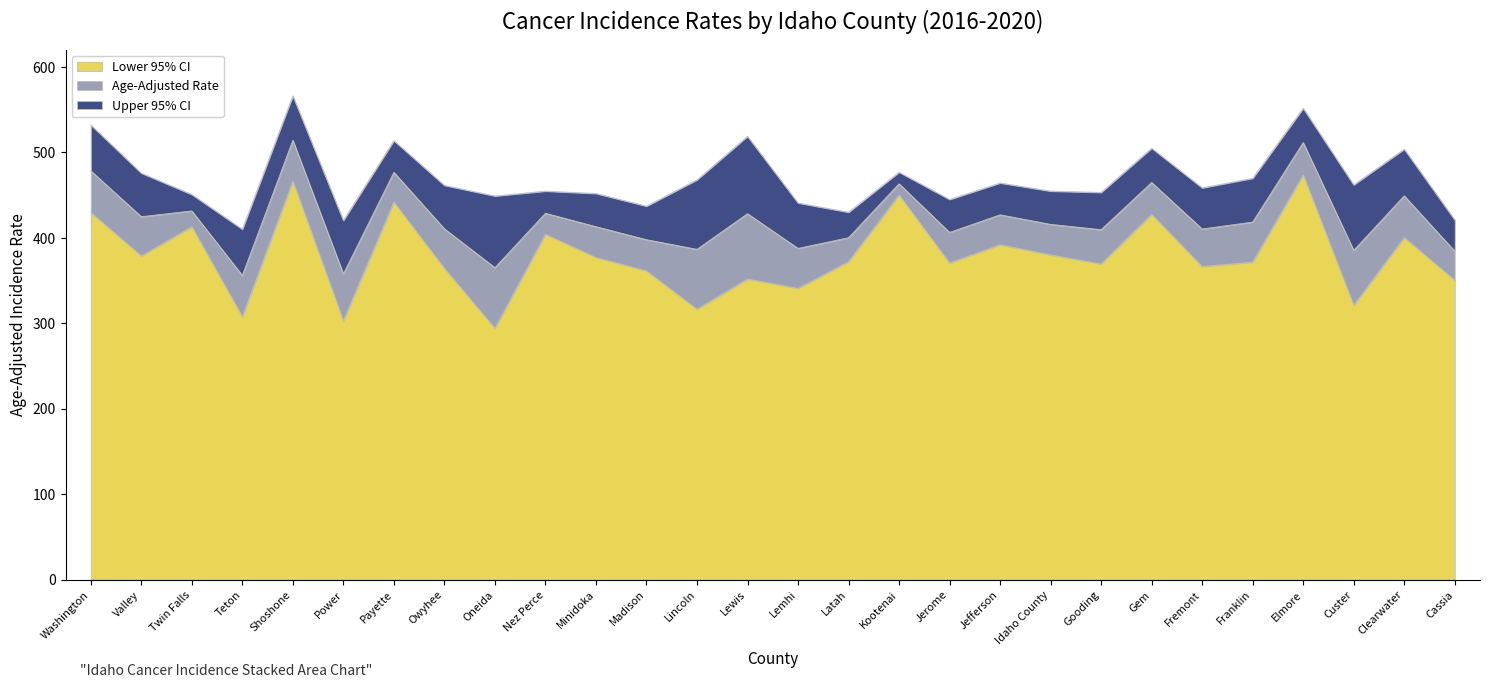

What is the label of the 7th point from the left?

Payette